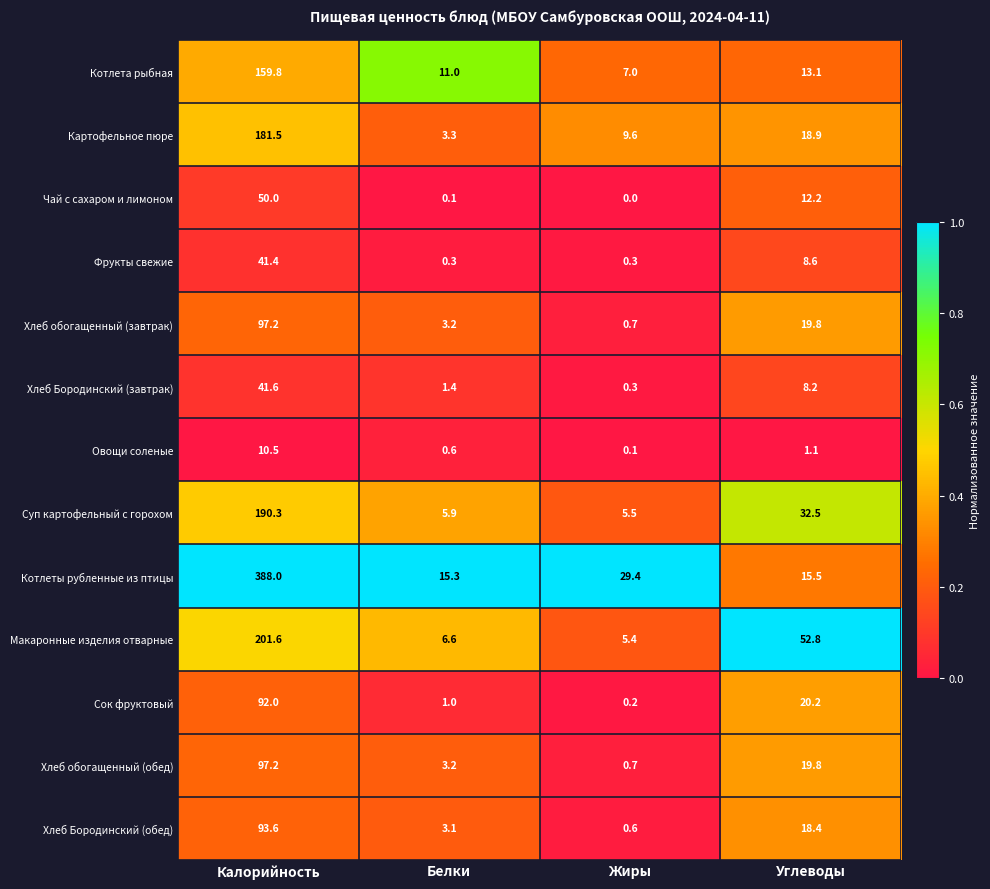

What is the maximum value shown in the chart?

388.0